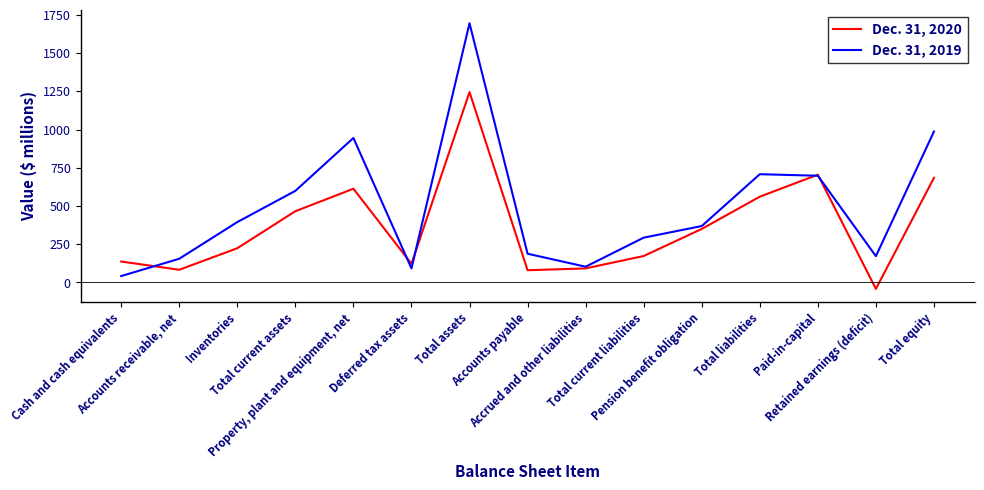

At which label does Dec. 31, 2020 reach its peak?

Total assets